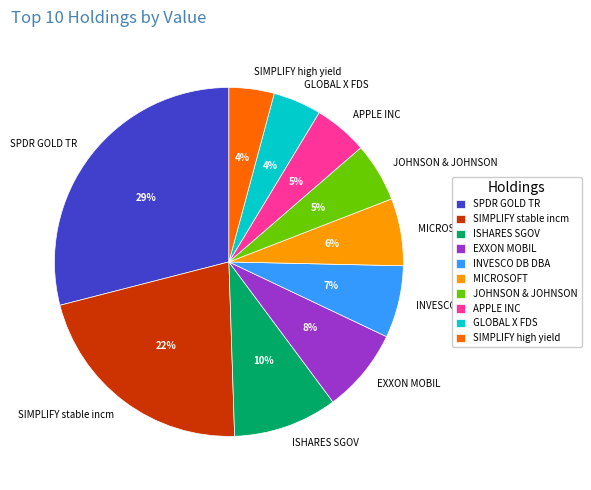

How many slices are in this pie chart?

10